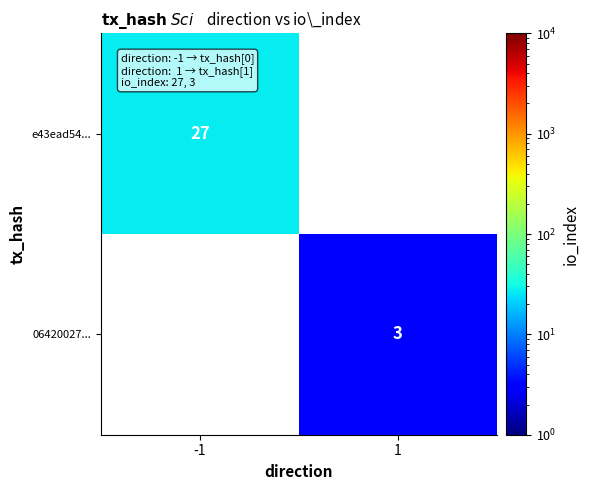

The value of e43ead54... at -1 is 27. True or false?

True